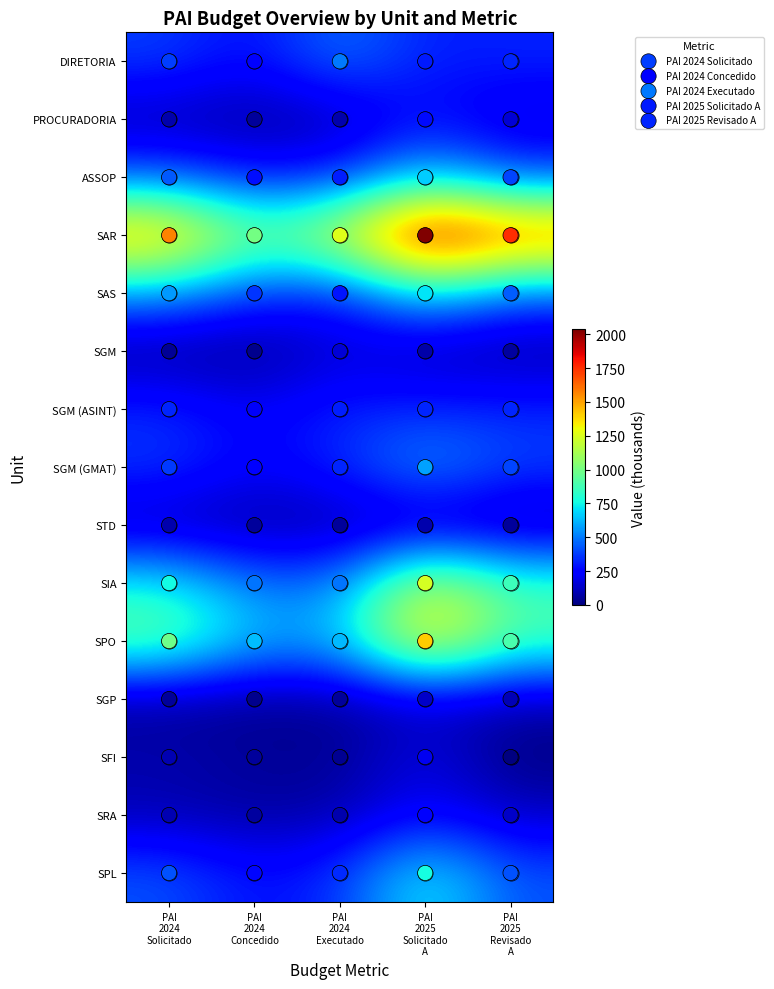

What is the minimum value for SIA?

488.2